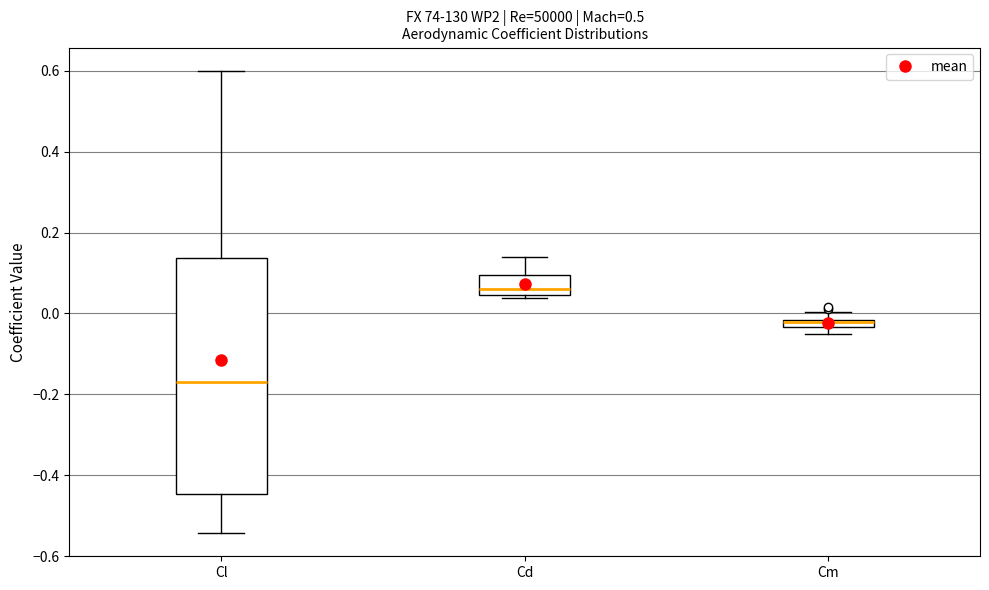

Comparing the boxes themselves (not the whiskers), which one is the tallest?

Cl